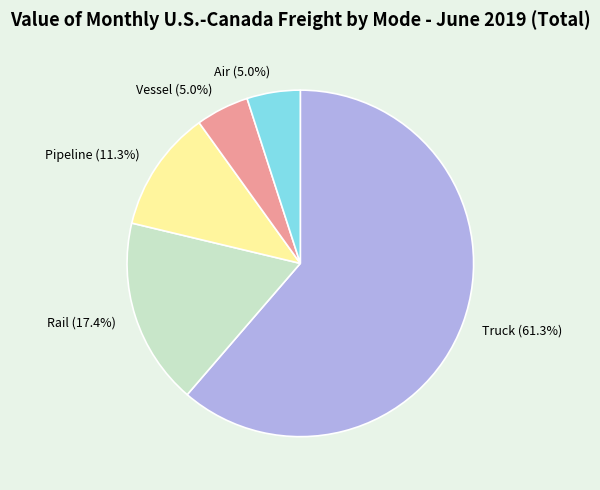

To the nearest percent, what is the difference between the Air and Pipeline slice percentages?

6%